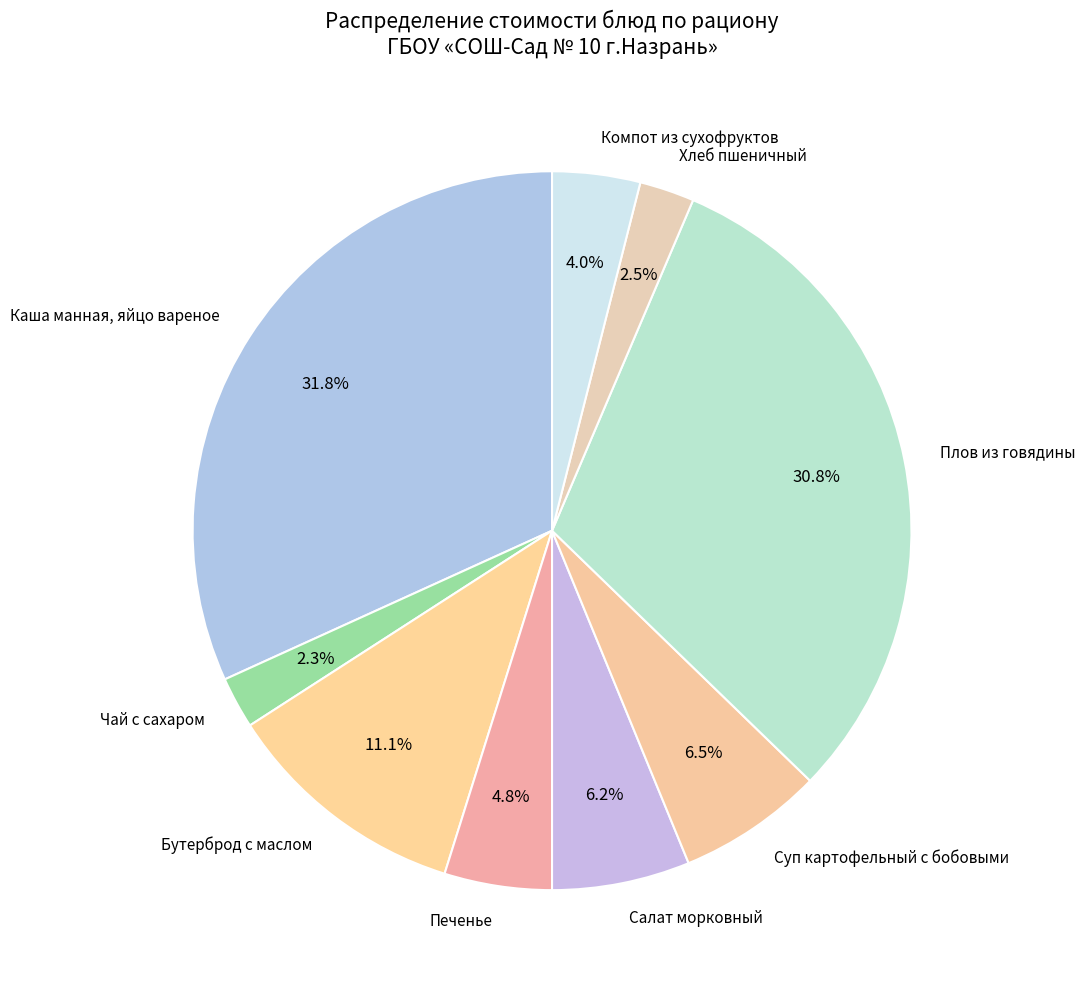

Does Суп картофельный с бобовыми represent more than half of the total?

No